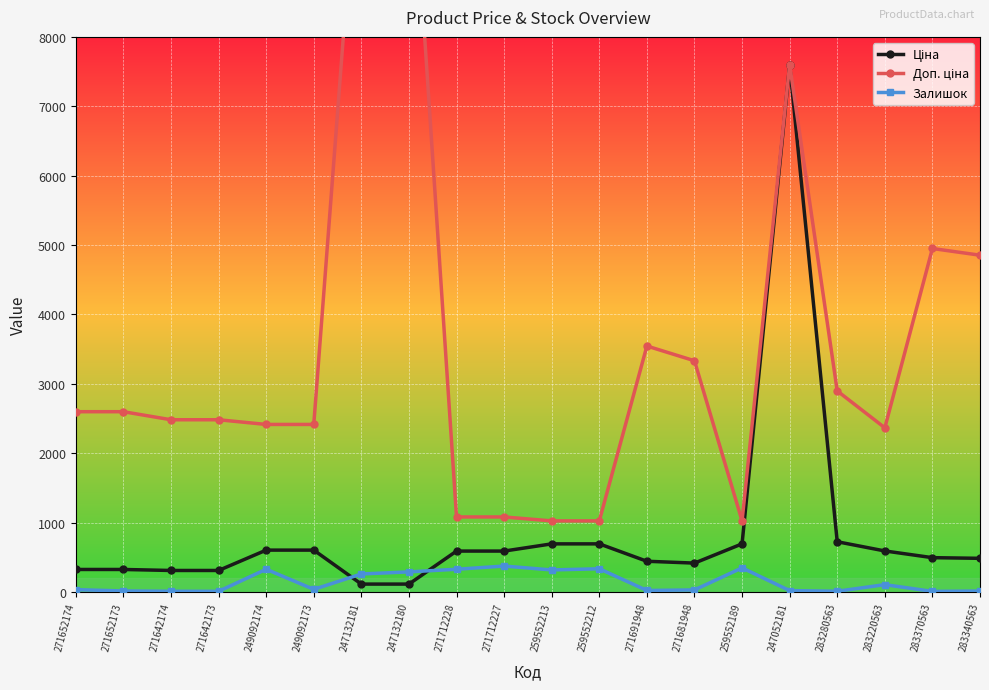

Is it true that Залишок equals 290.0 at 247132180?

True